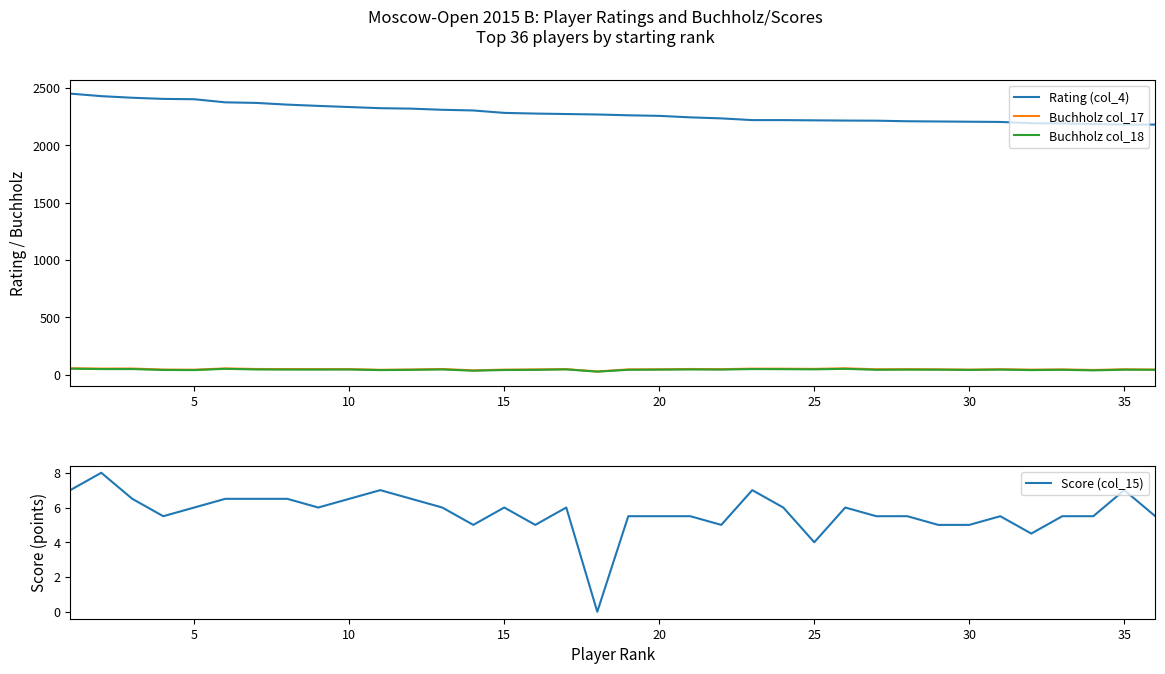

True or false: Buchholz col_18 and Rating (col_4) intersect in this chart.

False